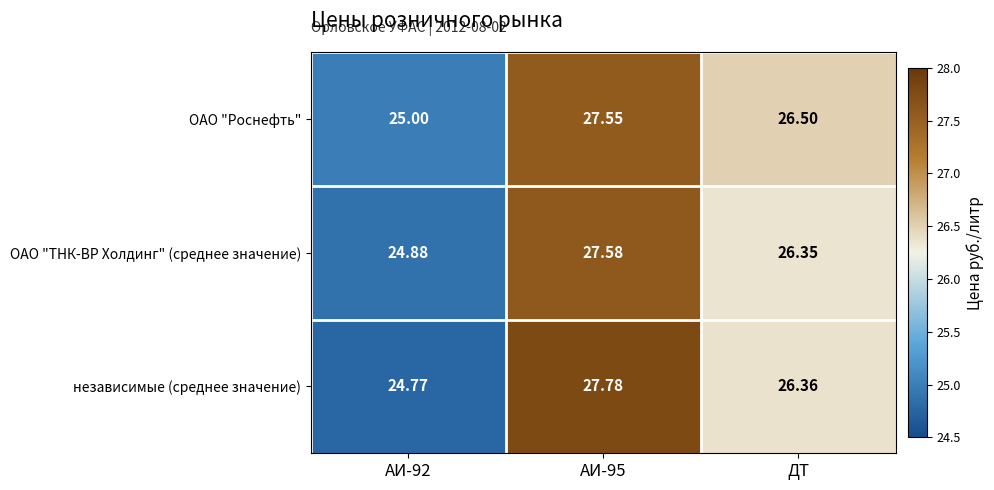

Which label corresponds to the largest value in the chart?

АИ-95